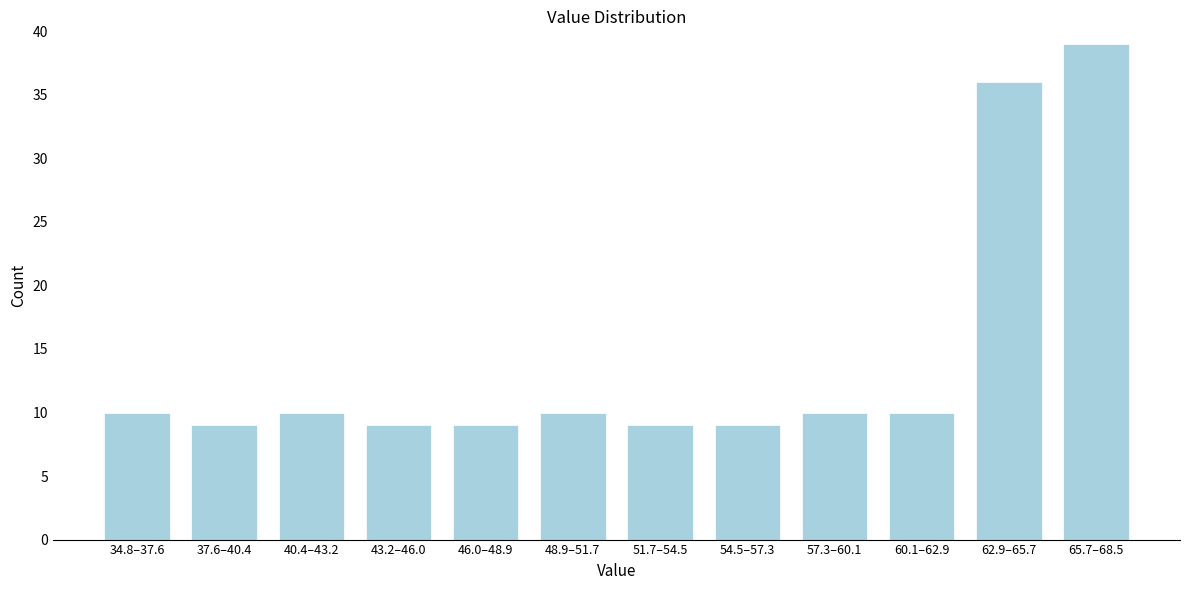

Reading right to left, extract all data points from this chart.

39	36	10	10	9	9	10	9	9	10	9	10